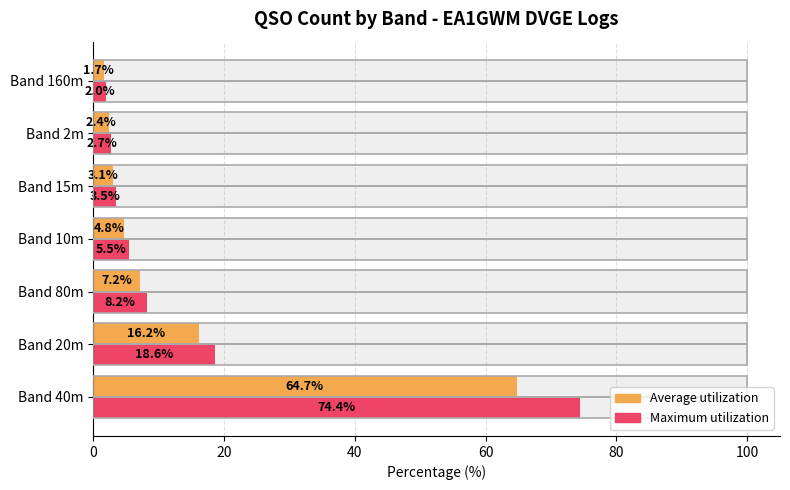

The Average utilization series shows 1.0 at Band 160m. True or false?

False